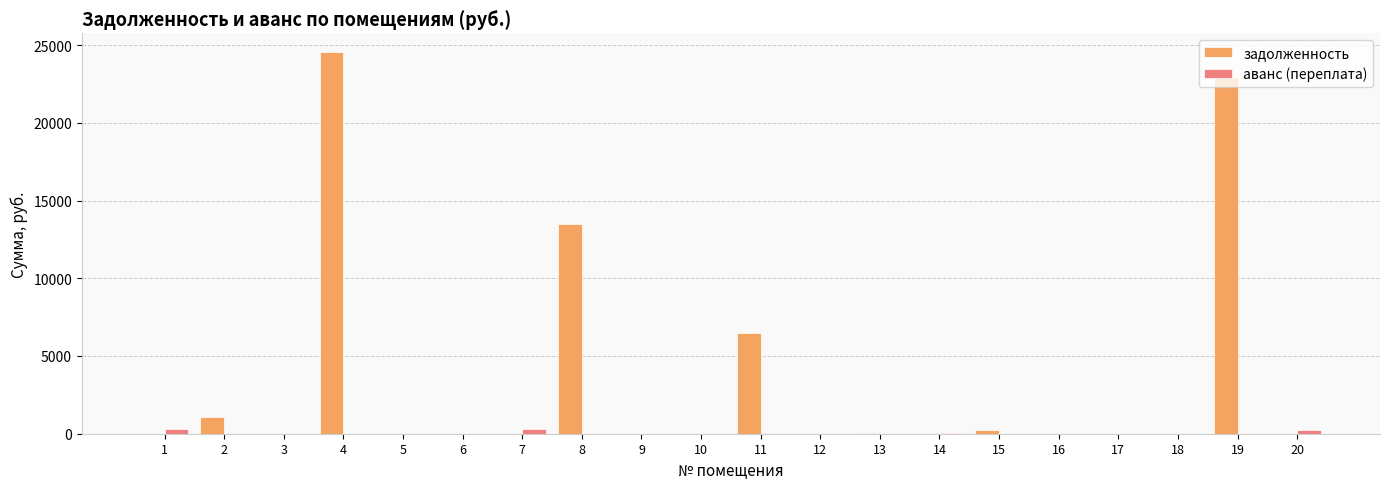

The value of задолженность at 11 is 1610.4. True or false?

False